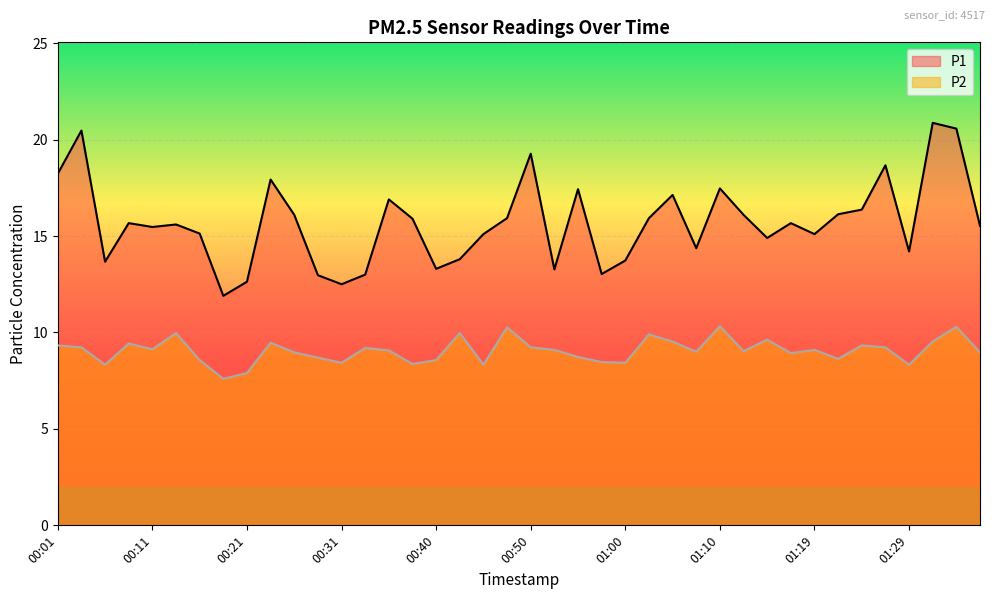

Rank the series at 00:16 from highest to lowest value.

P1, P2